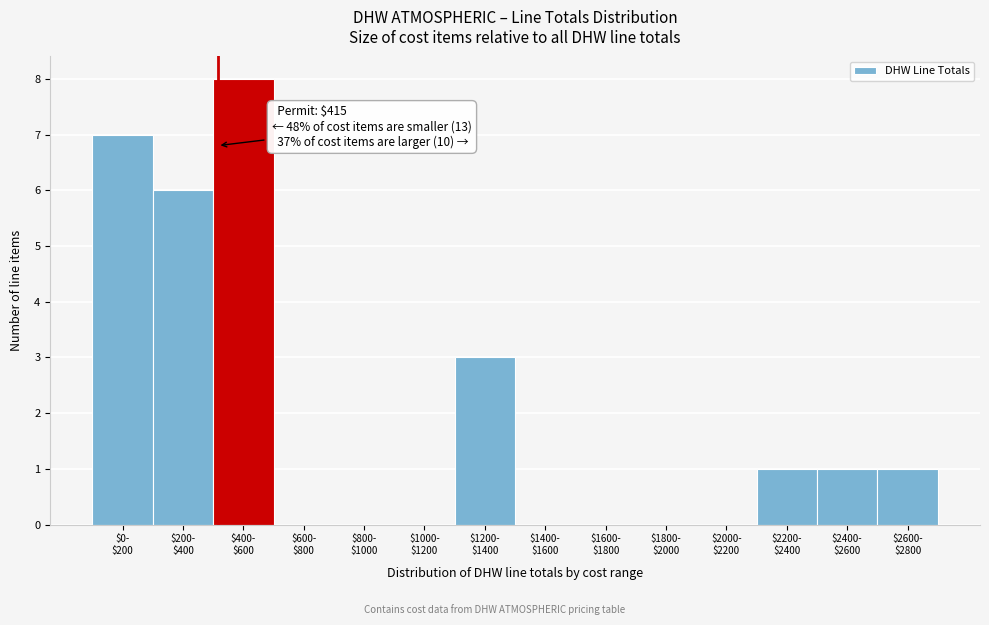

What is the greatest value displayed?

8